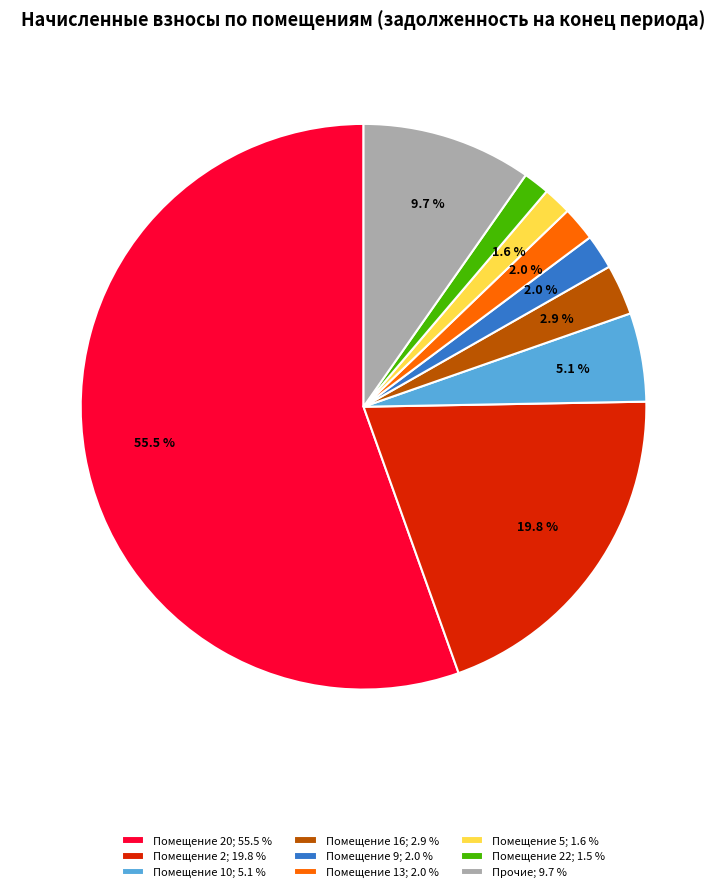

What is the ratio of the value at Помещение 9; 2.0 % to the value at Помещение 22; 1.5 %?

1.3